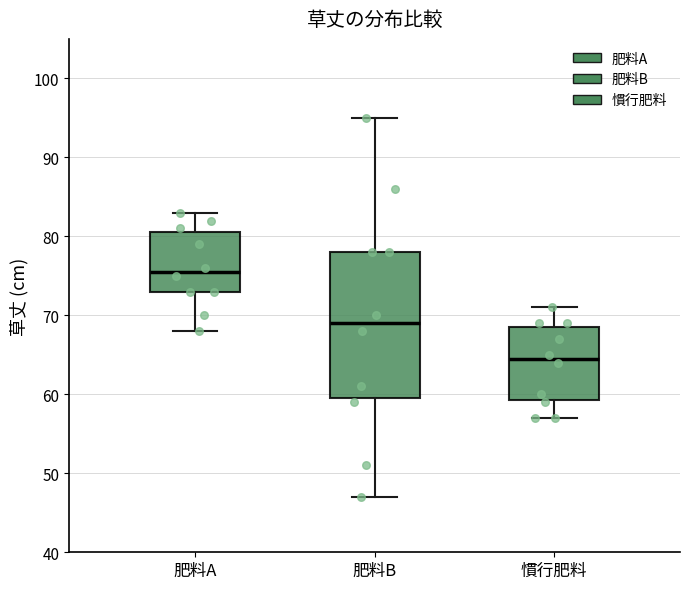

Reading left to right, read every box against the y-axis: the position of its median line, the range the box covers, and the ends of its whiskers. The values are not printed on the chart, so give them approximately, as read against the axis.

肥料A: median 76, box 73 to 81, whiskers 68 to 83
肥料B: median 69, box 60 to 78, whiskers 47 to 95
慣行肥料: median 65, box 59 to 69, whiskers 57 to 71